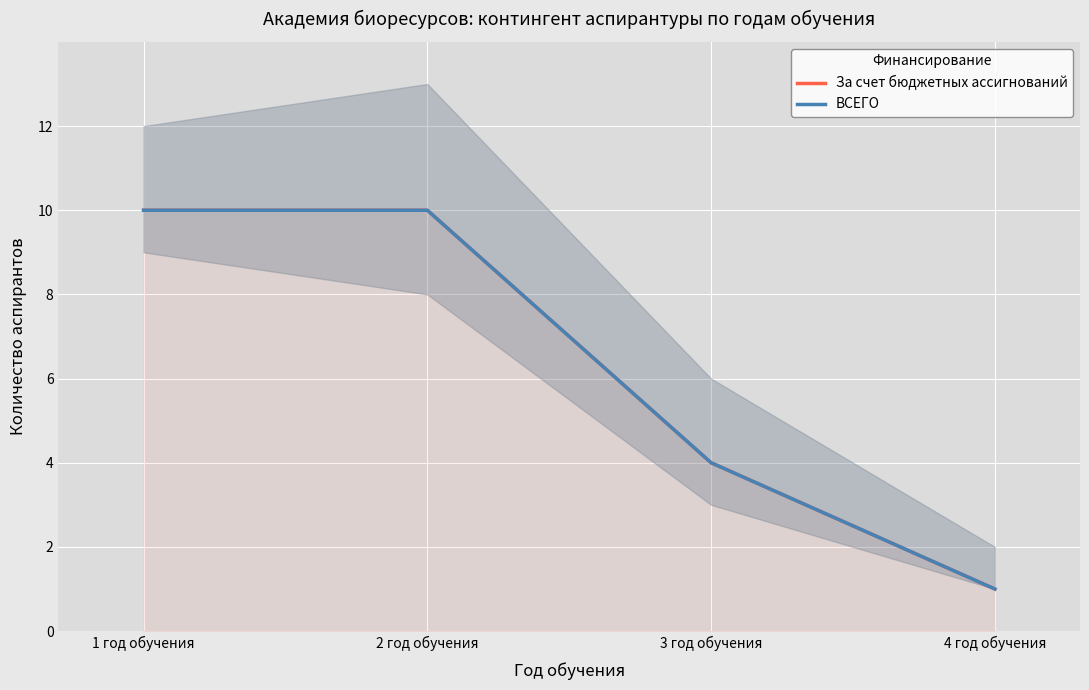

Between 3 год обучения and 4 год обучения, which series saw the biggest shift?

За счет бюджетных ассигнований